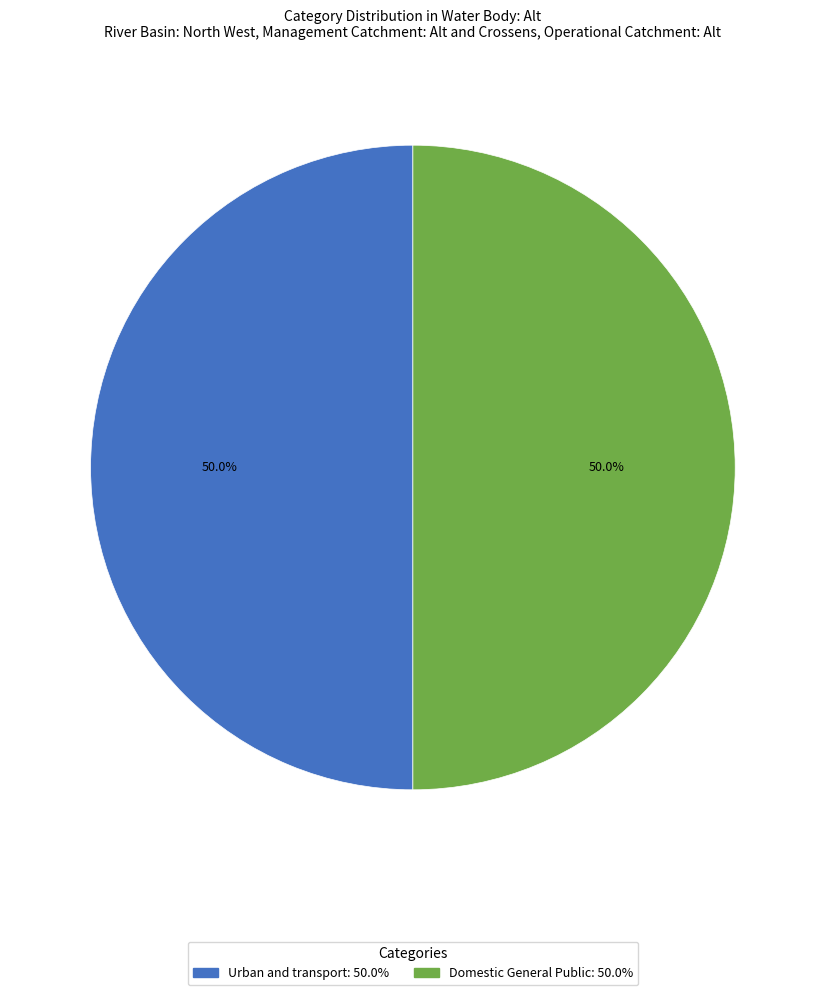

How many slices are in this pie chart?

2